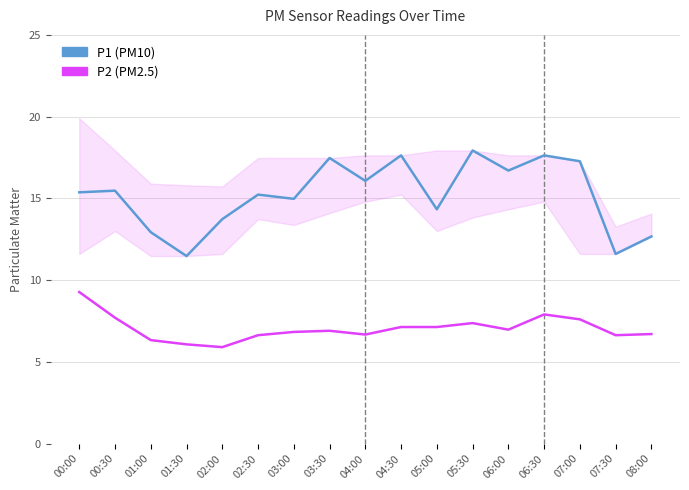

What position from the left is 02:00?

5